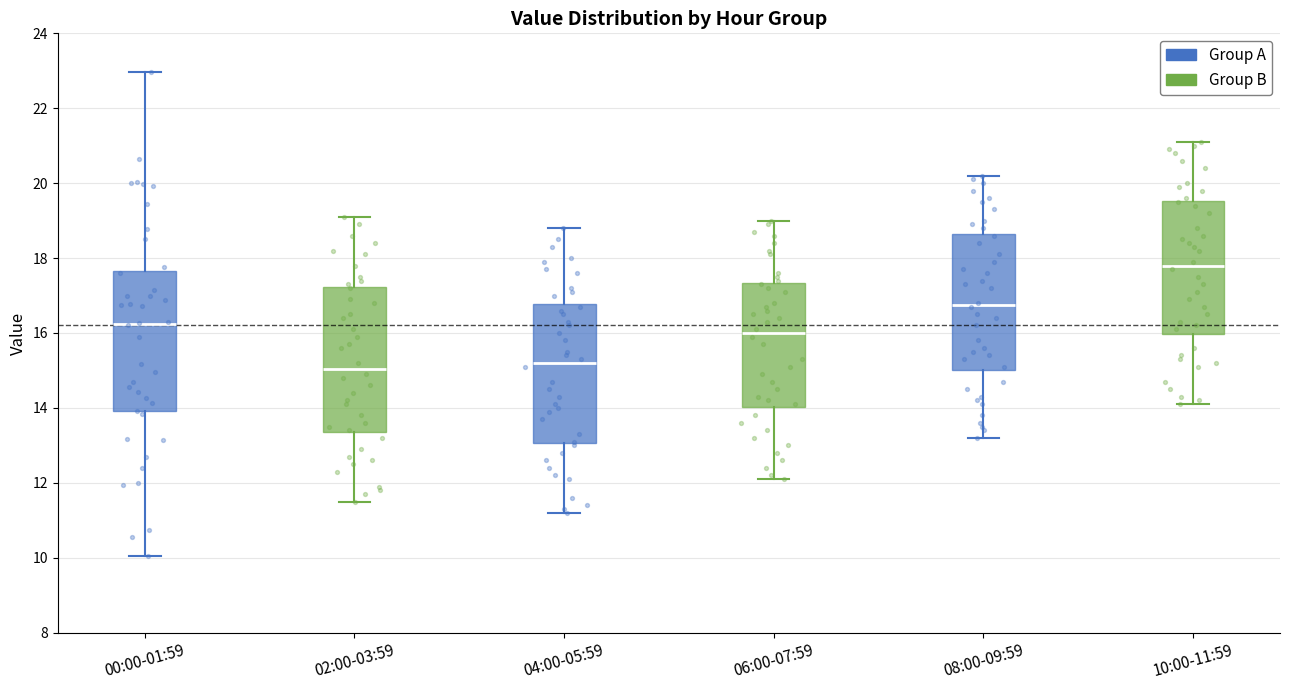

Where does the upper whisker of the box for 04:00-05:59 end on the y-axis? The values are not printed on the chart, so give them approximately, as read against the axis.

18.8